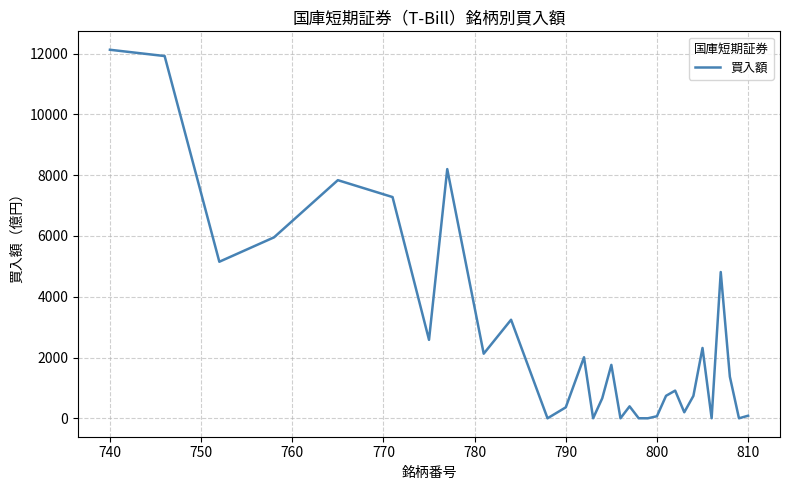

What is the maximum value shown in the chart?

12124